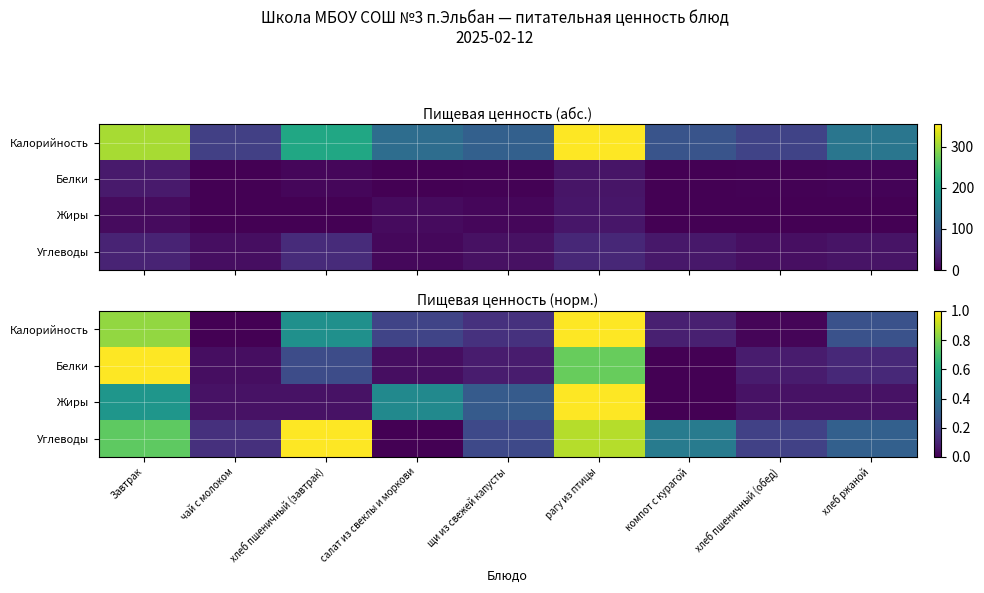

The Белки series shows 0.1 at хлеб ржаной. True or false?

True